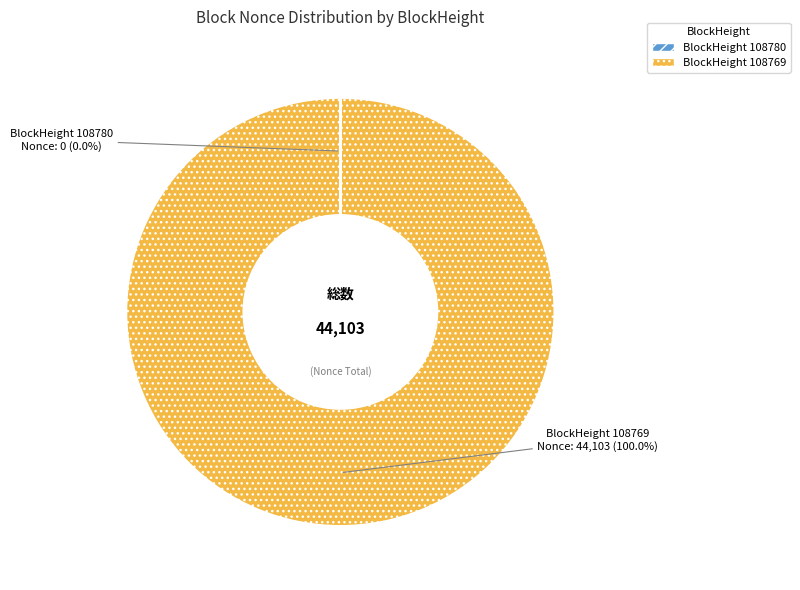

Is there a majority slice in this chart?

Yes